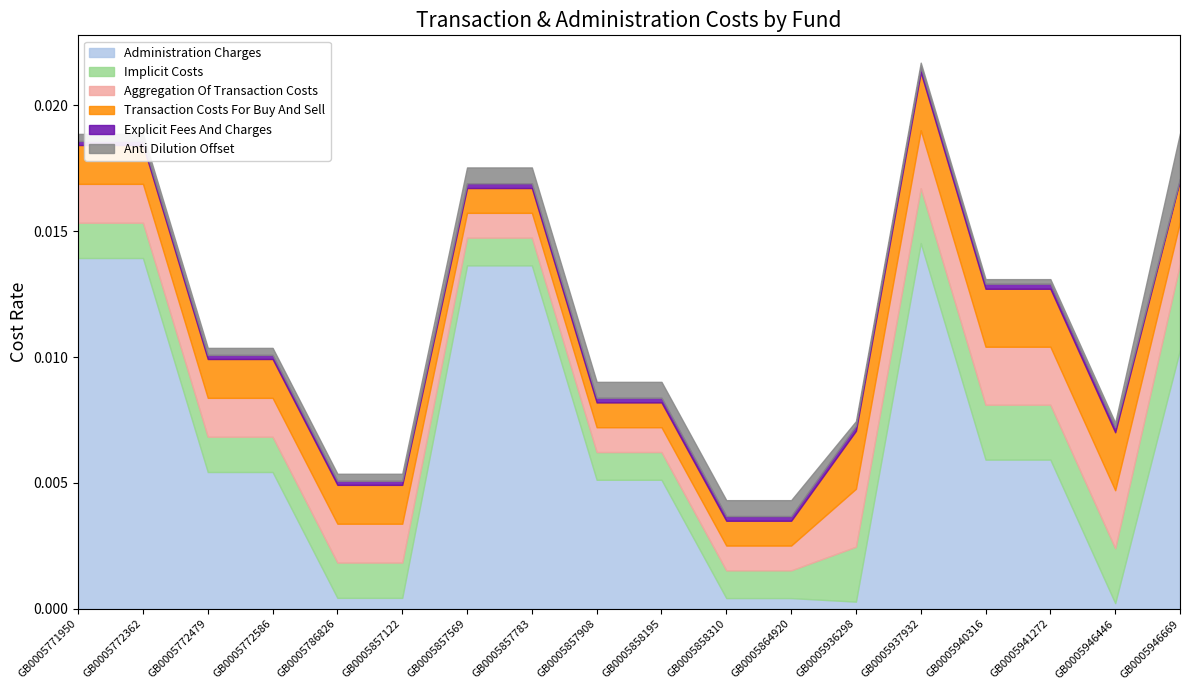

True or false: 02020_Transaction_Costs_For_Buy_And_Sell and 02050_Explicit_Fees_And_Charges cross at least once.

False